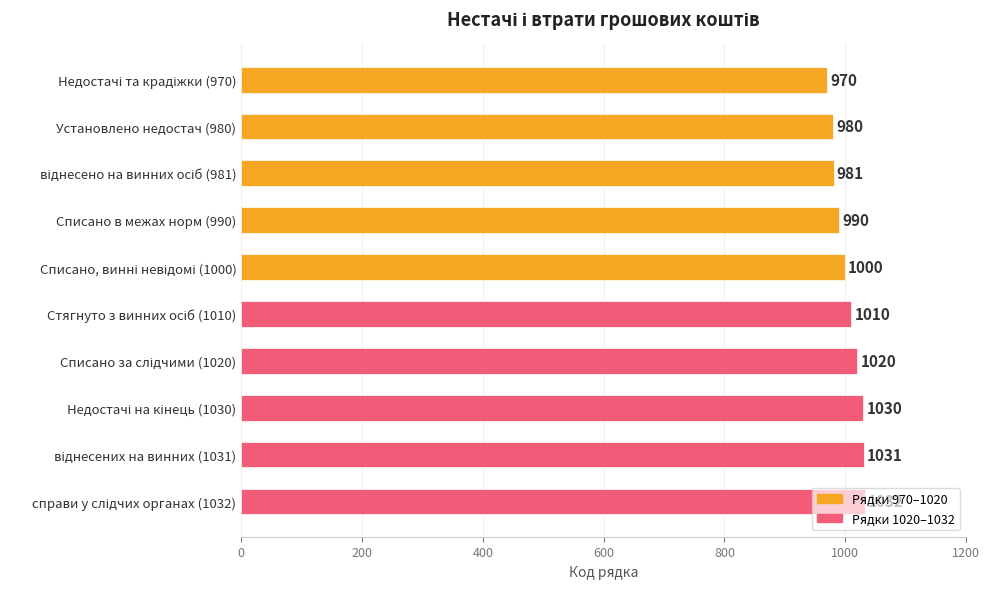

What is the difference between the maximum and minimum values?

62